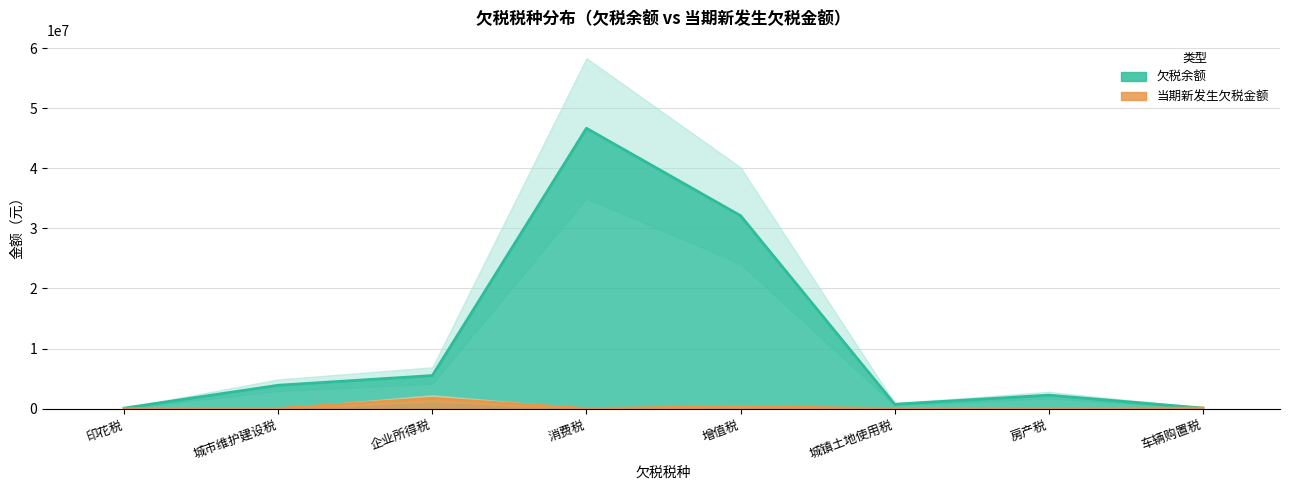

Is the value of 当期新发生欠税金额 at 车辆购置税 greater than the value of 欠税余额 at 城市维护建设税?

No